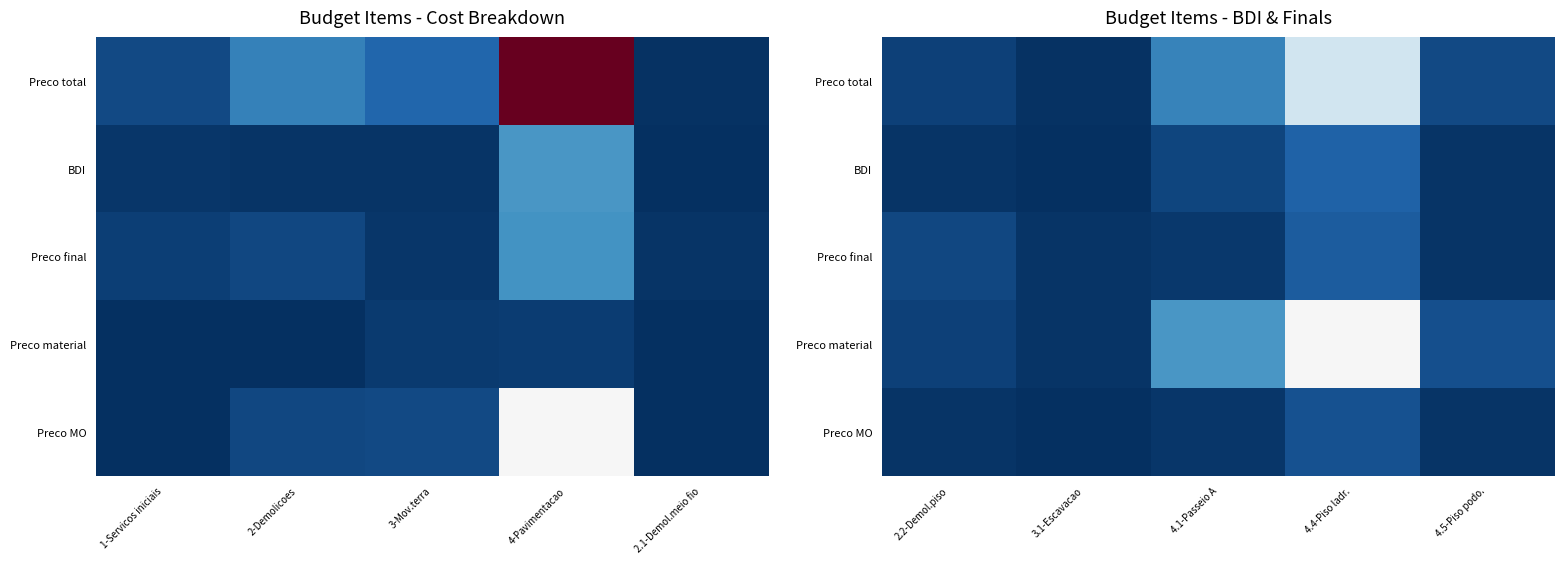

Between 2-Demolicoes and 4-Pavimentacao, which is larger?

4-Pavimentacao